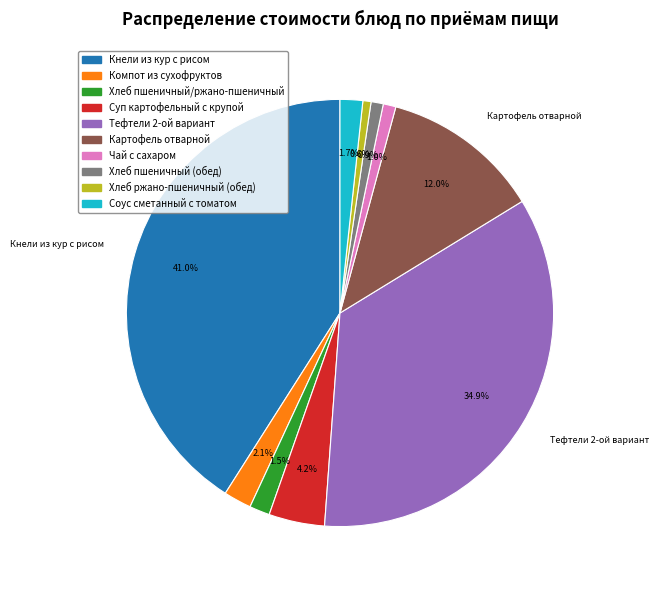

To the nearest percent, what is the difference between the Тефтели 2-ой вариант and Соус сметанный с томатом slice percentages?

33%